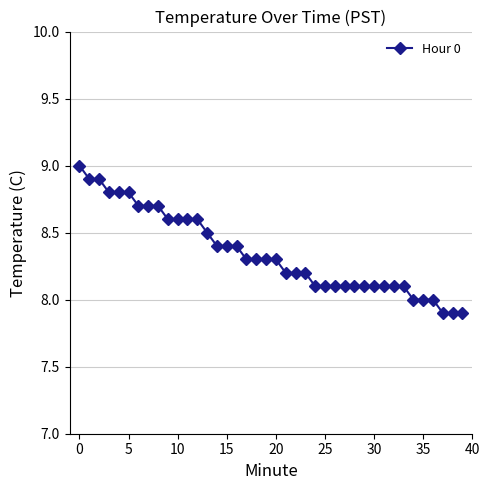

What is the sum of all values?

333.9